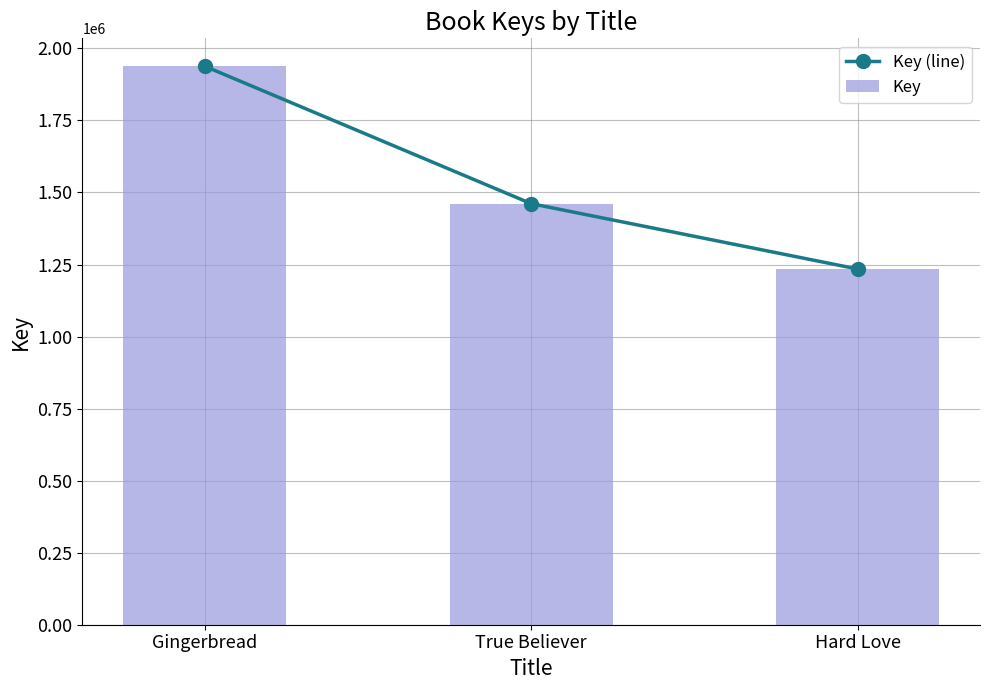

What is the approximate value of Key at Hard Love, to the nearest 50?

1234450